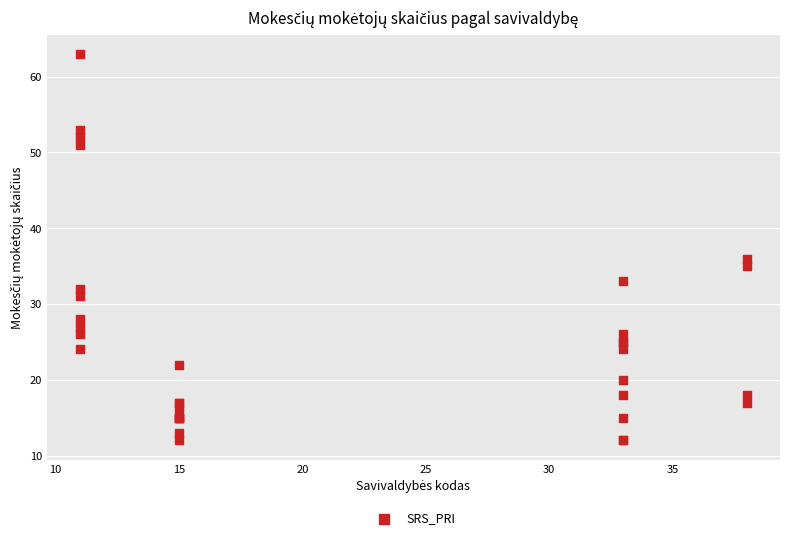

What Y value in the scatter plot is closest to 37?

36